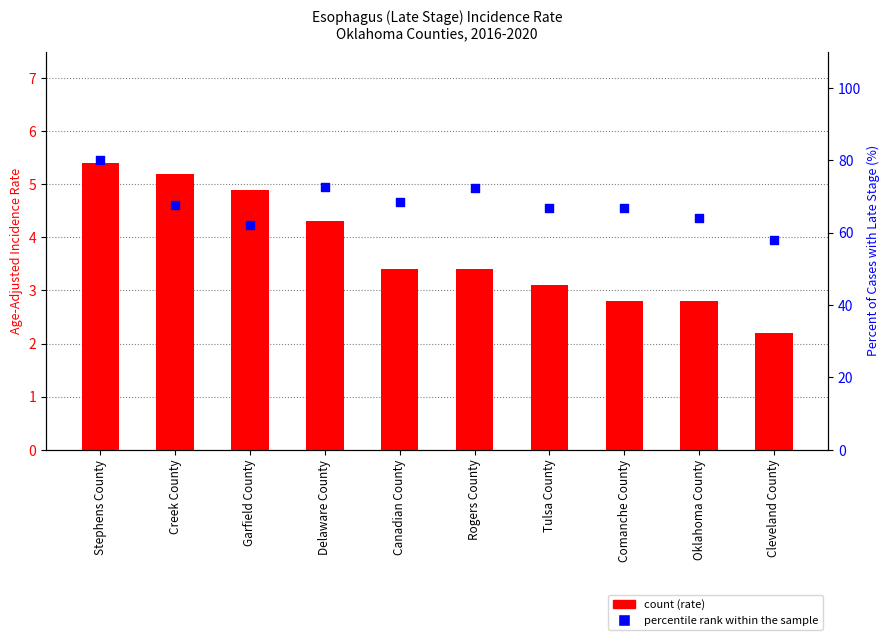

Which series has the widest spread of Y values?

Percent of Cases with Late Stage